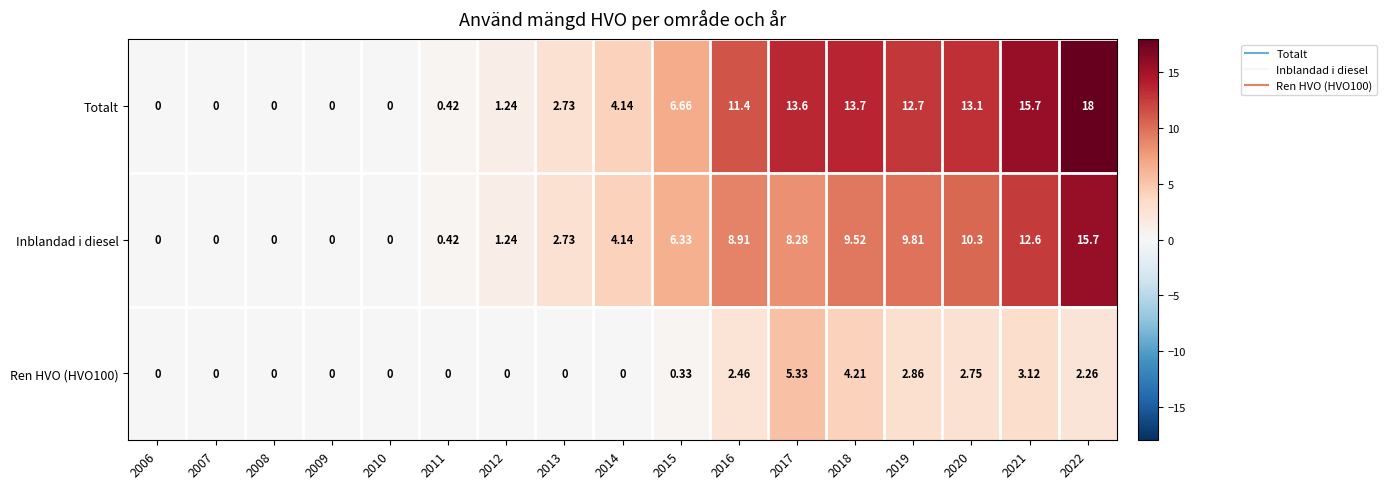

Which series has the widest spread of values?

Totalt